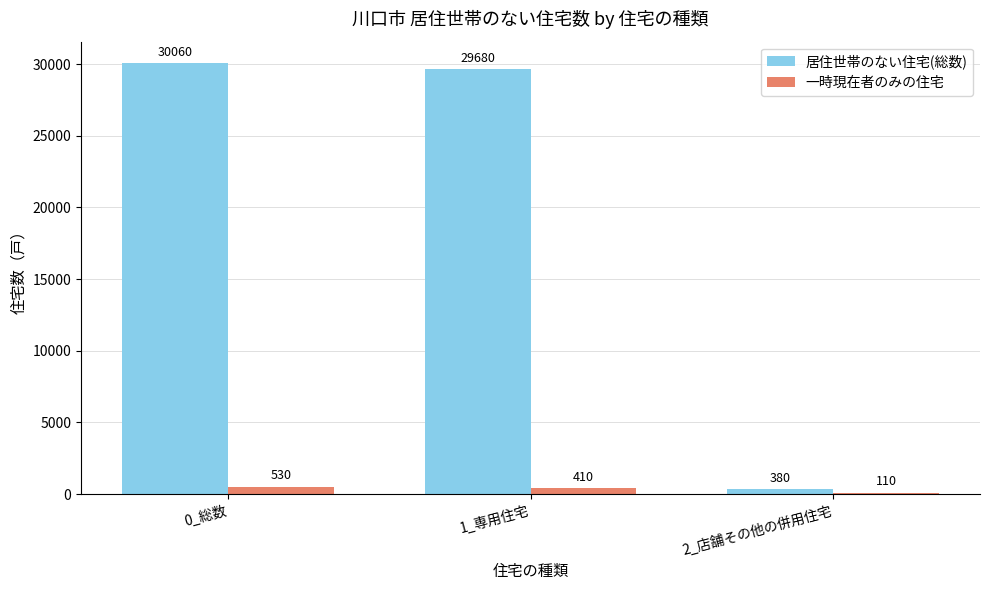

What is the value of the 居住世帯のない住宅(総数) bar at the 1st from the left?

30060